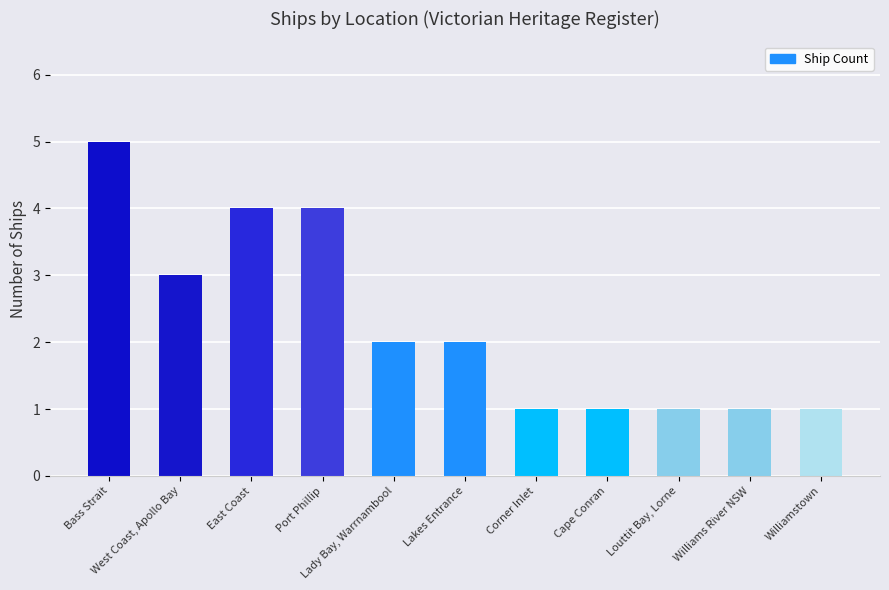

What is the greatest value displayed?

5